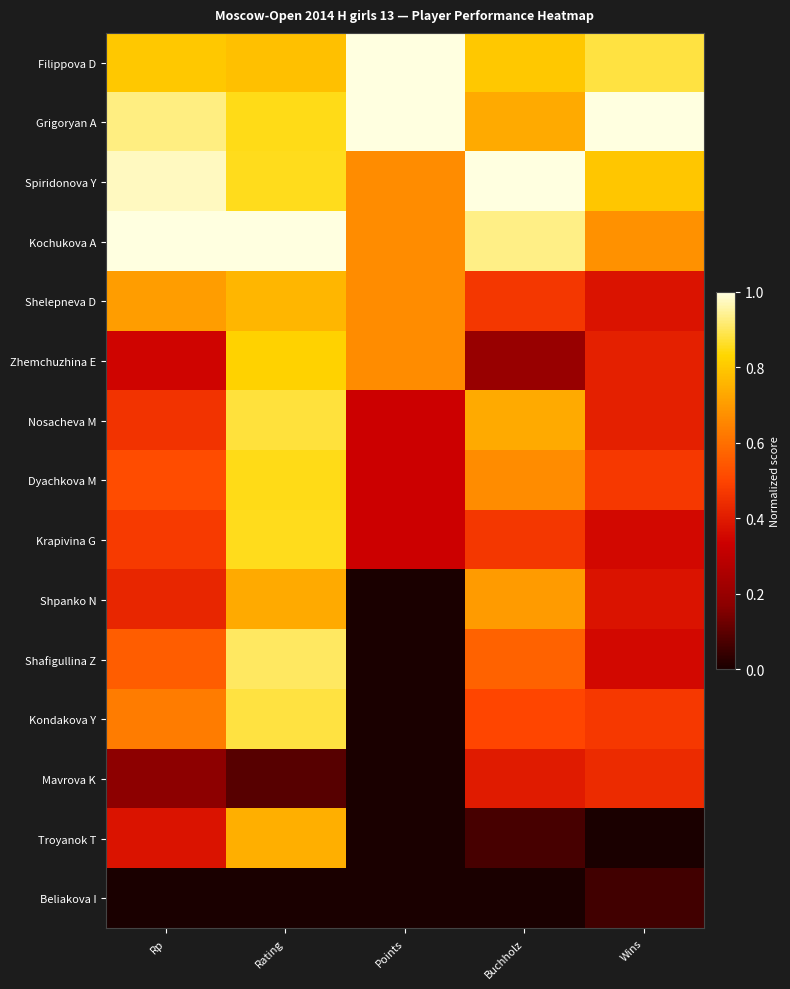

Reading left to right, what are all the values shown in this chart?

Filippova D: Rp=0.8	Rating=0.8	Points=1.0	Buchholz=0.8	Wins=0.9
Grigoryan A: Rp=0.9	Rating=0.9	Points=1.0	Buchholz=0.7	Wins=1.0
Spiridonova Y: Rp=1.0	Rating=0.9	Points=0.7	Buchholz=1.0	Wins=0.8
Kochukova A: Rp=1.0	Rating=1.0	Points=0.7	Buchholz=0.9	Wins=0.7
Shelepneva D: Rp=0.7	Rating=0.8	Points=0.7	Buchholz=0.5	Wins=0.4
Zhemchuzhina E: Rp=0.3	Rating=0.8	Points=0.7	Buchholz=0.2	Wins=0.4
Nosacheva M: Rp=0.5	Rating=0.9	Points=0.3	Buchholz=0.7	Wins=0.4
Dyachkova M: Rp=0.5	Rating=0.9	Points=0.3	Buchholz=0.7	Wins=0.5
Krapivina G: Rp=0.5	Rating=0.9	Points=0.3	Buchholz=0.5	Wins=0.4
Shpanko N: Rp=0.4	Rating=0.7	Points=0.0	Buchholz=0.7	Wins=0.4
Shafigullina Z: Rp=0.6	Rating=0.9	Points=0.0	Buchholz=0.6	Wins=0.4
Kondakova Y: Rp=0.6	Rating=0.9	Points=0.0	Buchholz=0.5	Wins=0.5
Mavrova K: Rp=0.2	Rating=0.1	Points=0.0	Buchholz=0.4	Wins=0.4
Troyanok T: Rp=0.4	Rating=0.7	Points=0.0	Buchholz=0.1	Wins=0.0
Beliakova I: Rp=0.0	Rating=0.0	Points=0.0	Buchholz=0.0	Wins=0.1